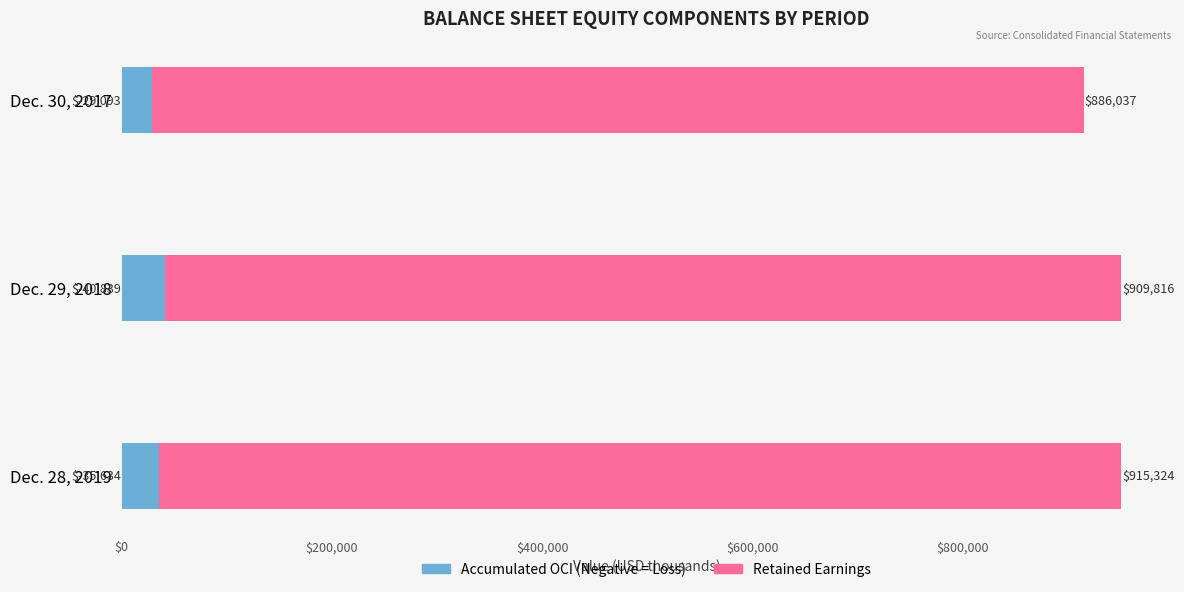

At which category is the sum across all series the highest?

Dec. 28, 2019